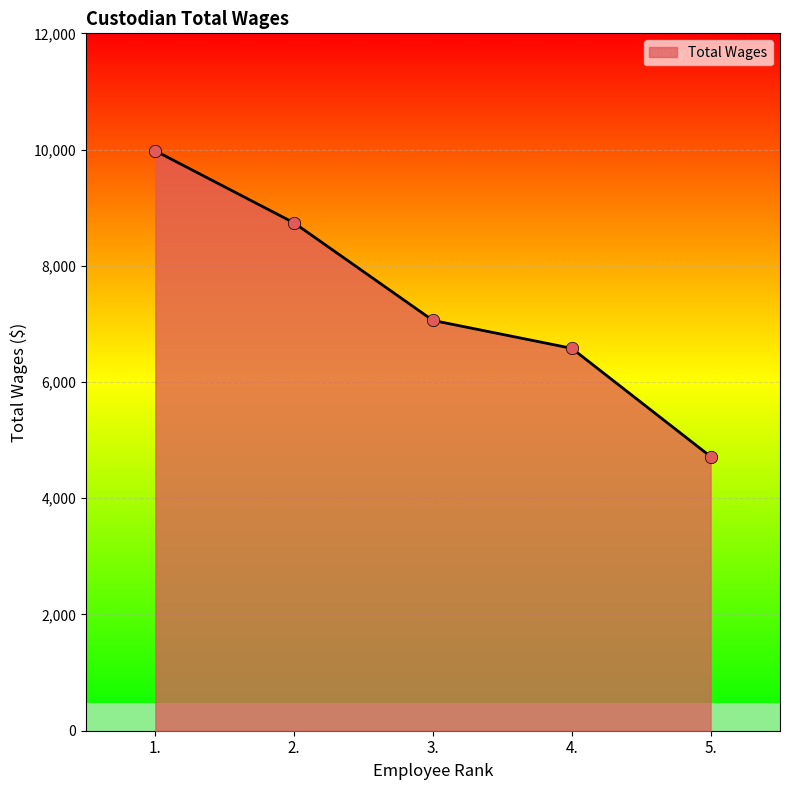

Between 1. and 3., which is larger?

1.